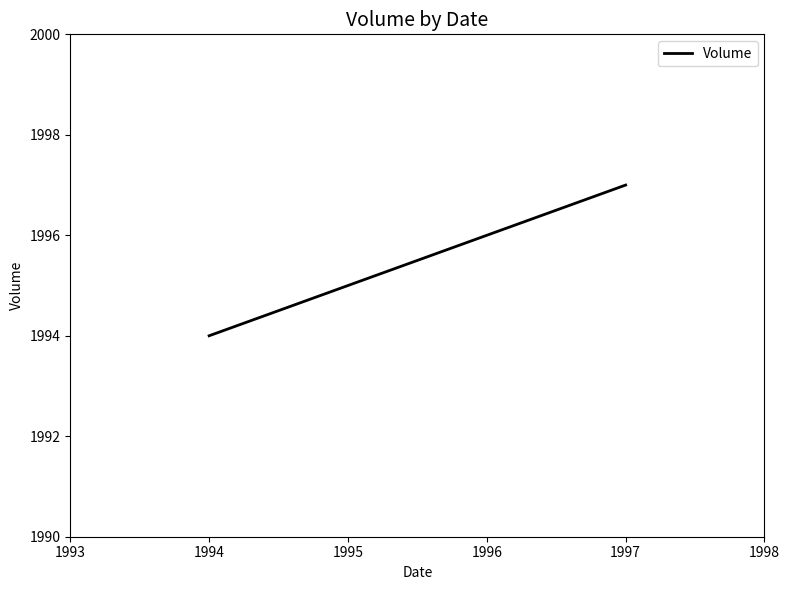

Does the chart display data point markers on the line(s)?

No